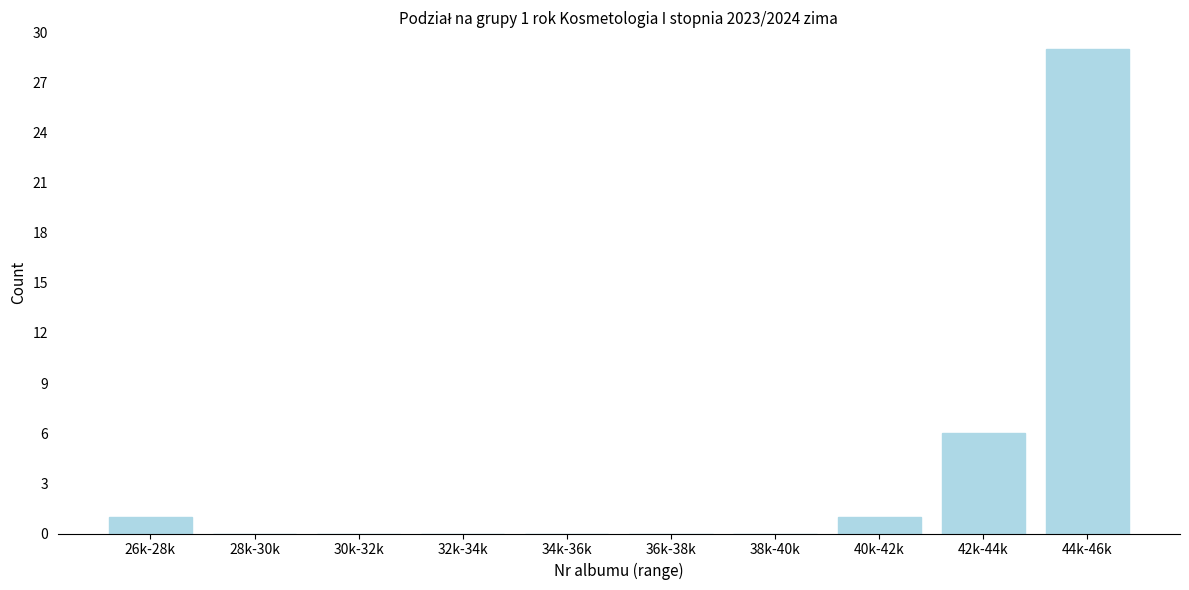

Reading right to left, extract all data points from this chart.

44k-46k=29	42k-44k=6	40k-42k=1	38k-40k=0	36k-38k=0	34k-36k=0	32k-34k=0	30k-32k=0	28k-30k=0	26k-28k=1